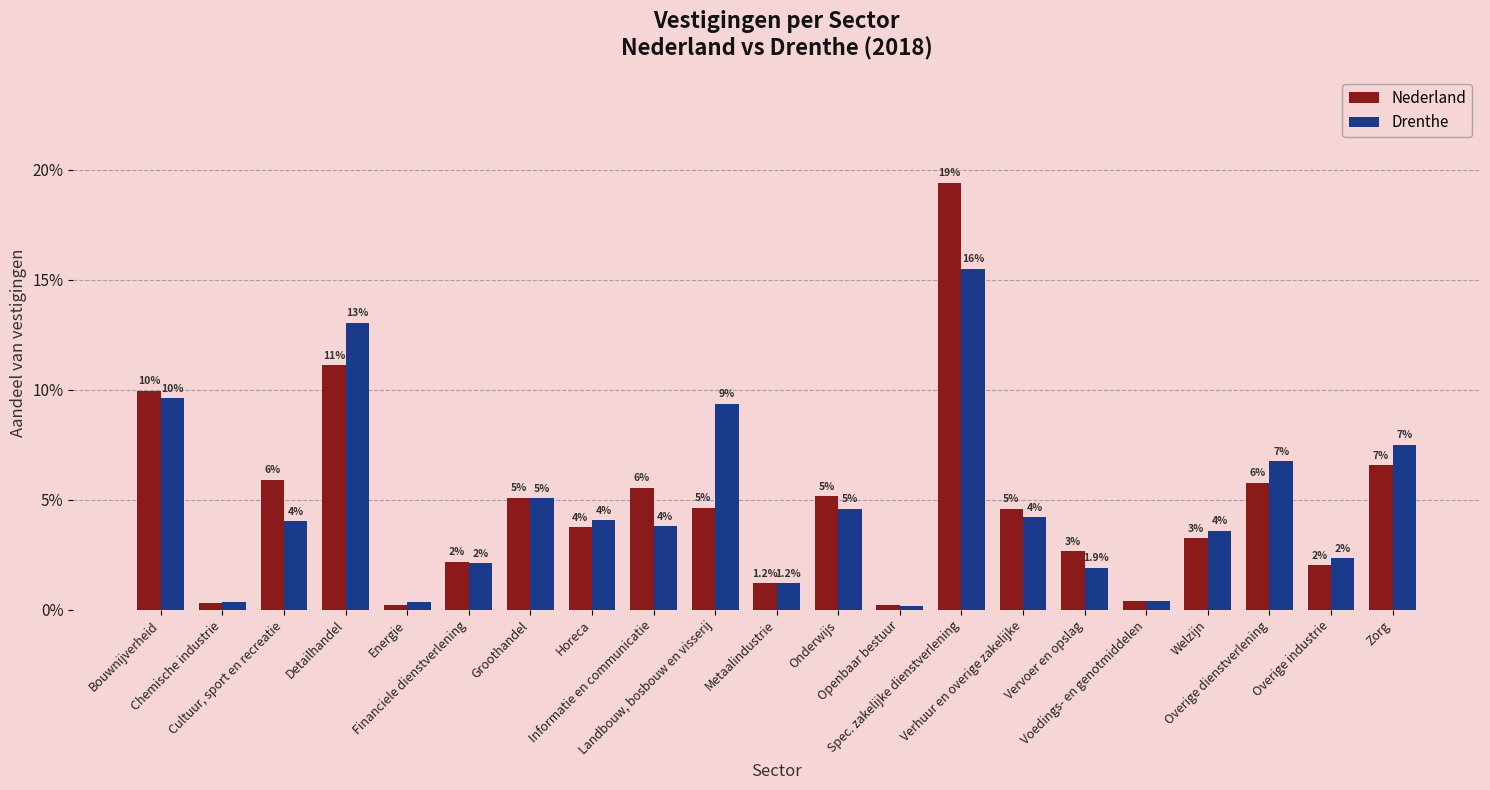

Are the bars grouped side by side (vs. stacked)?

Yes